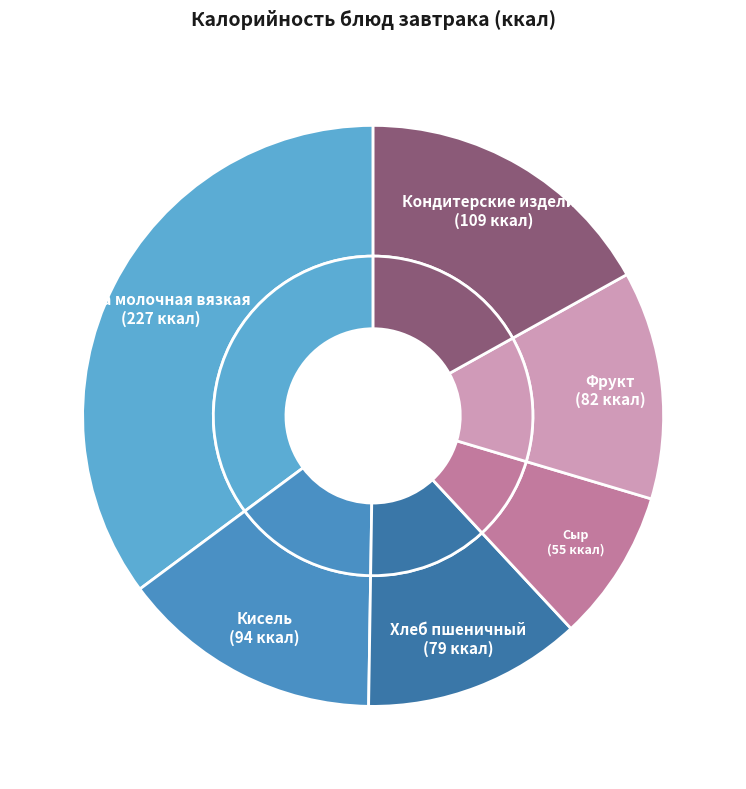

To the nearest percent, what portion does Фрукт represent?

13%